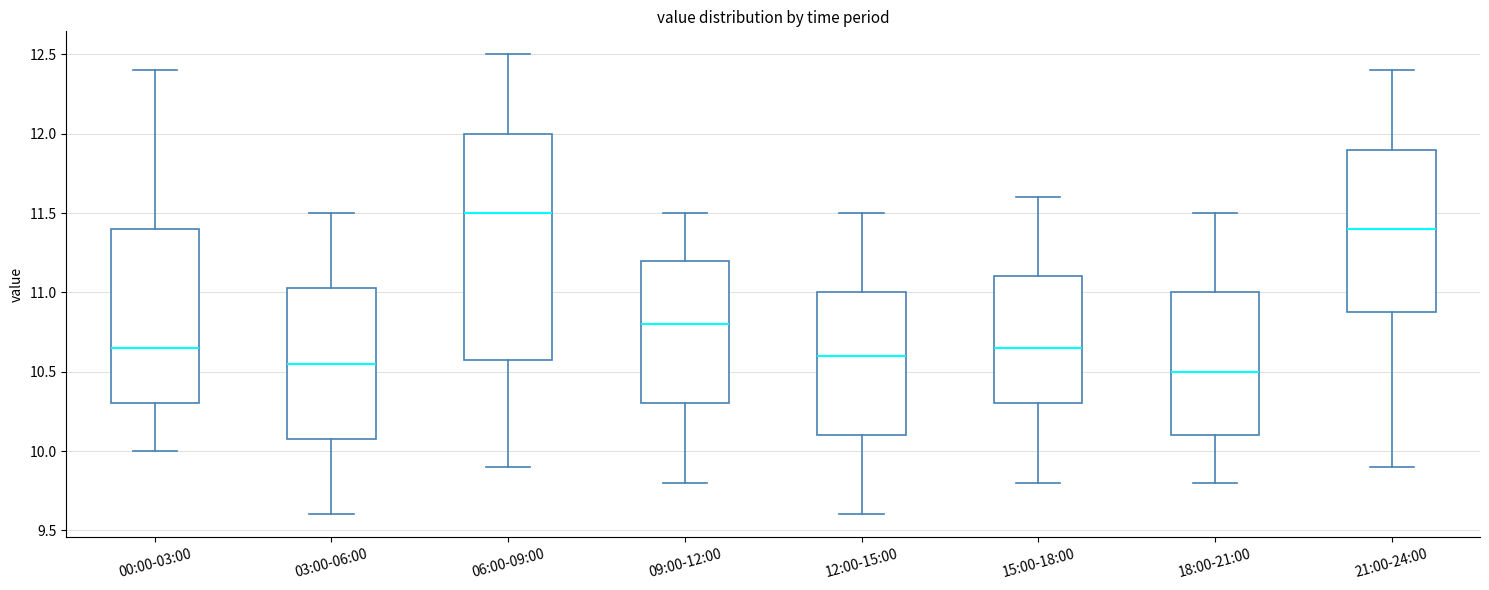

Reading left to right, read every box against the y-axis: the position of its median line, the range the box covers, and the ends of its whiskers. The values are not printed on the chart, so give them approximately, as read against the axis.

00:00-03:00: median 10.65, box 10.30 to 11.40, whiskers 10.00 to 12.40
03:00-06:00: median 10.55, box 10.10 to 11.05, whiskers 9.60 to 11.50
06:00-09:00: median 11.50, box 10.60 to 12.00, whiskers 9.90 to 12.50
09:00-12:00: median 10.80, box 10.30 to 11.20, whiskers 9.80 to 11.50
12:00-15:00: median 10.60, box 10.10 to 11.00, whiskers 9.60 to 11.50
15:00-18:00: median 10.65, box 10.30 to 11.10, whiskers 9.80 to 11.60
18:00-21:00: median 10.50, box 10.10 to 11.00, whiskers 9.80 to 11.50
21:00-24:00: median 11.40, box 10.90 to 11.90, whiskers 9.90 to 12.40